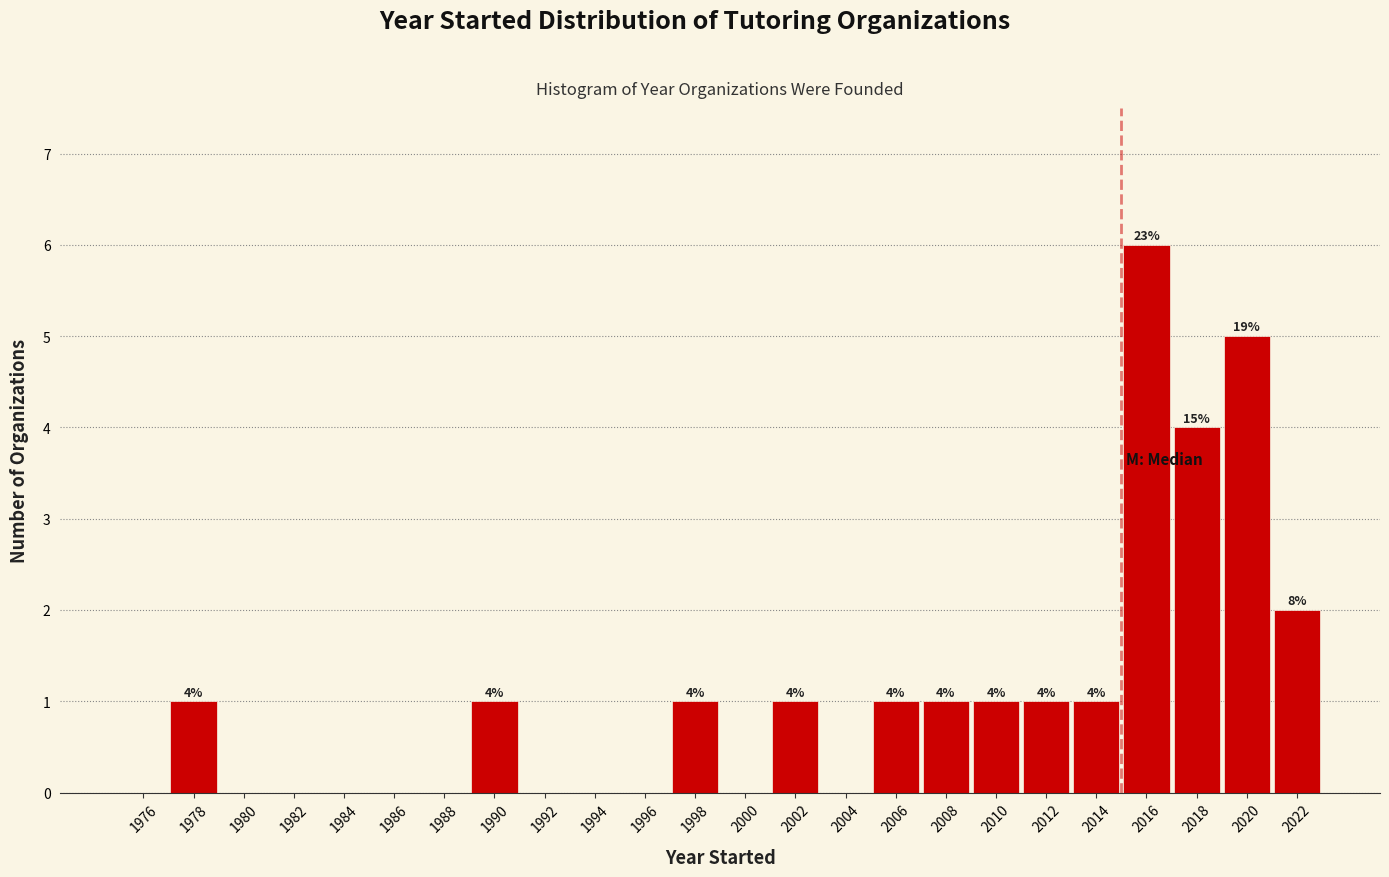

Over which range of the x-axis is the bar tallest?

2015 to 2017